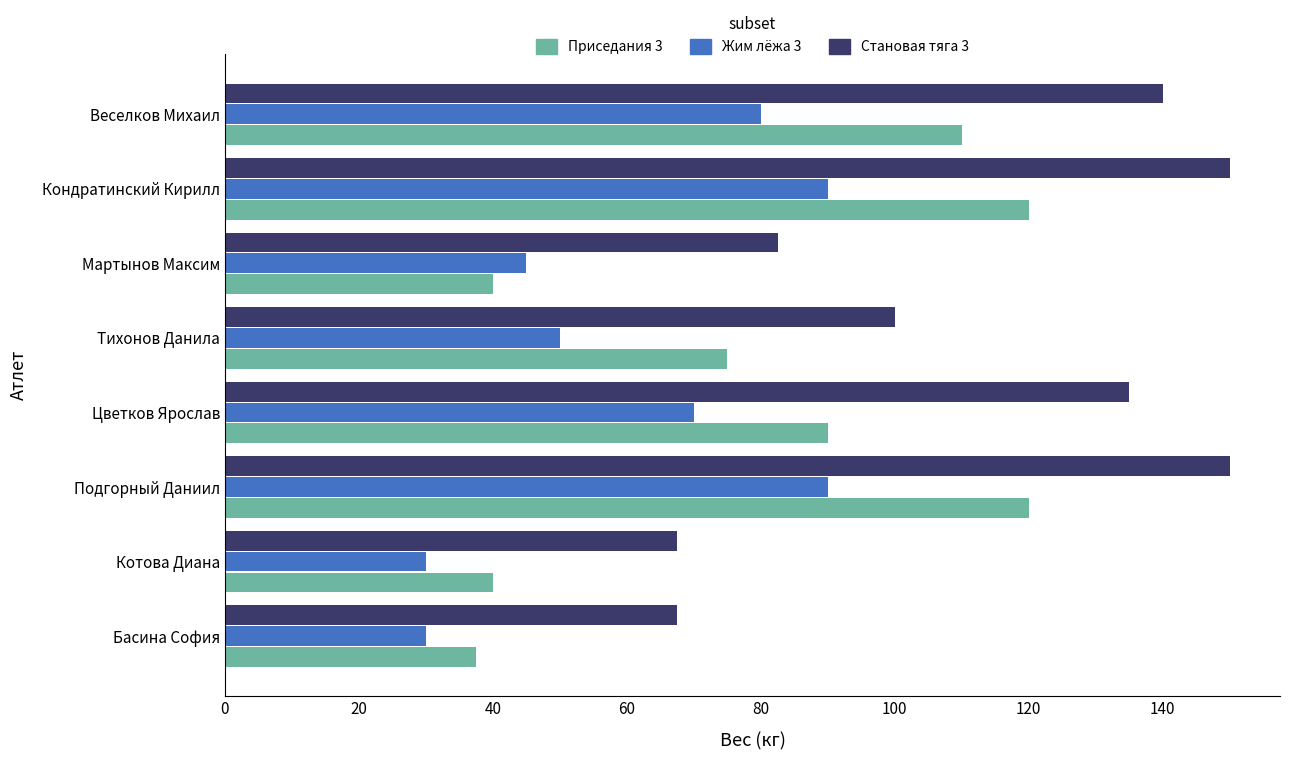

Between Тихонов Данила and Мартынов Максим, which series saw the biggest shift?

Приседания 3